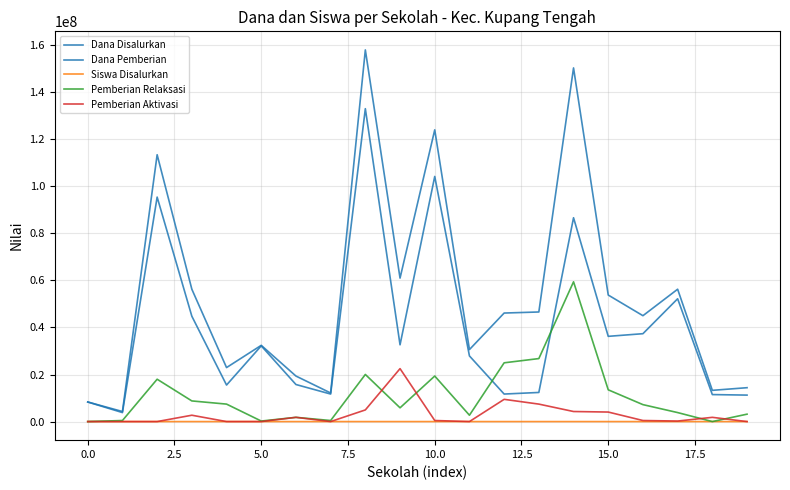

Does the chart have visible grid lines?

Yes